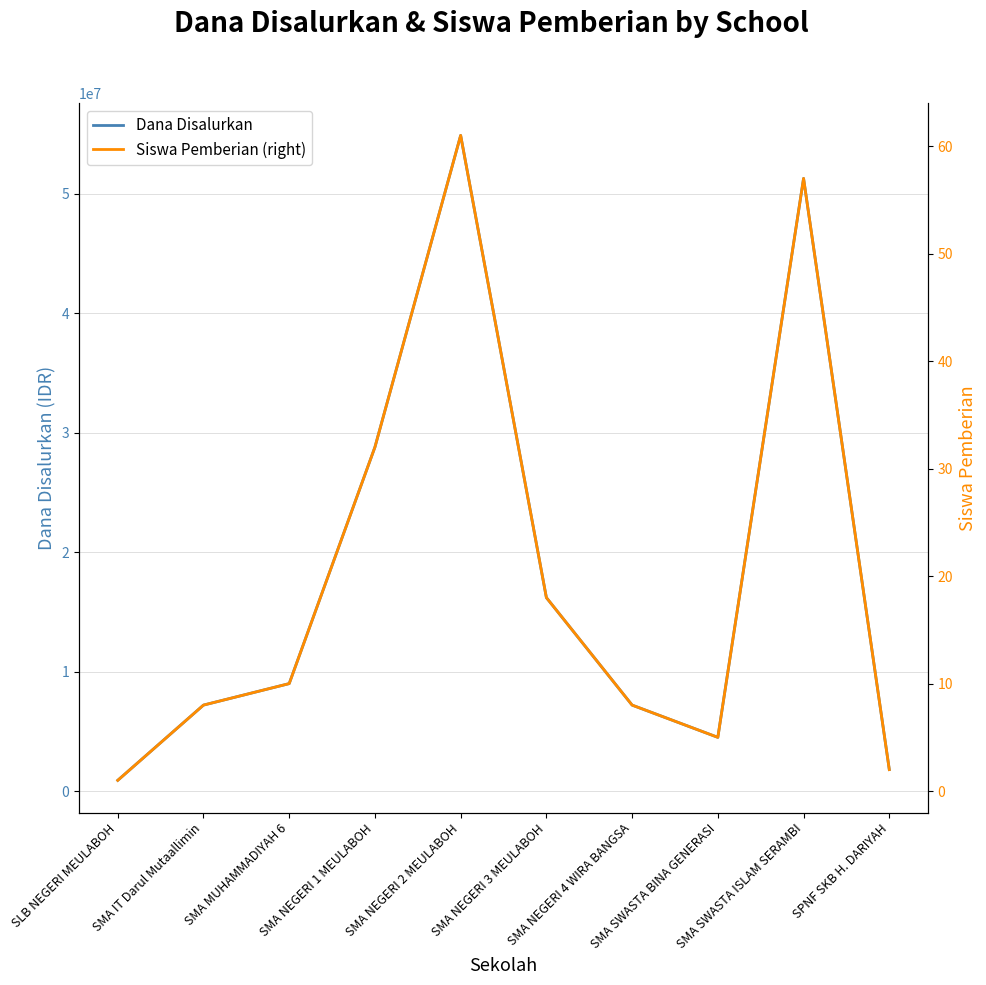

Between SMA NEGERI 3 MEULABOH and SMA SWASTA BINA GENERASI, which series saw the biggest shift?

Dana Disalurkan